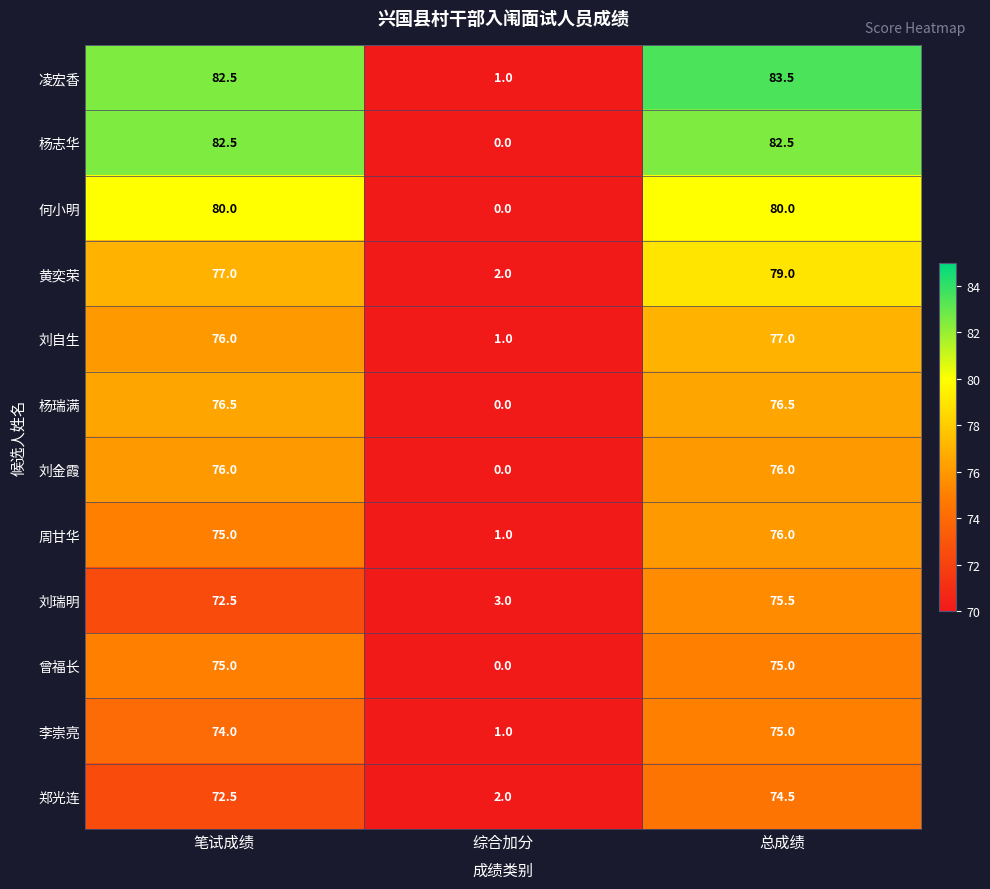

What is the maximum value shown in the chart?

83.5